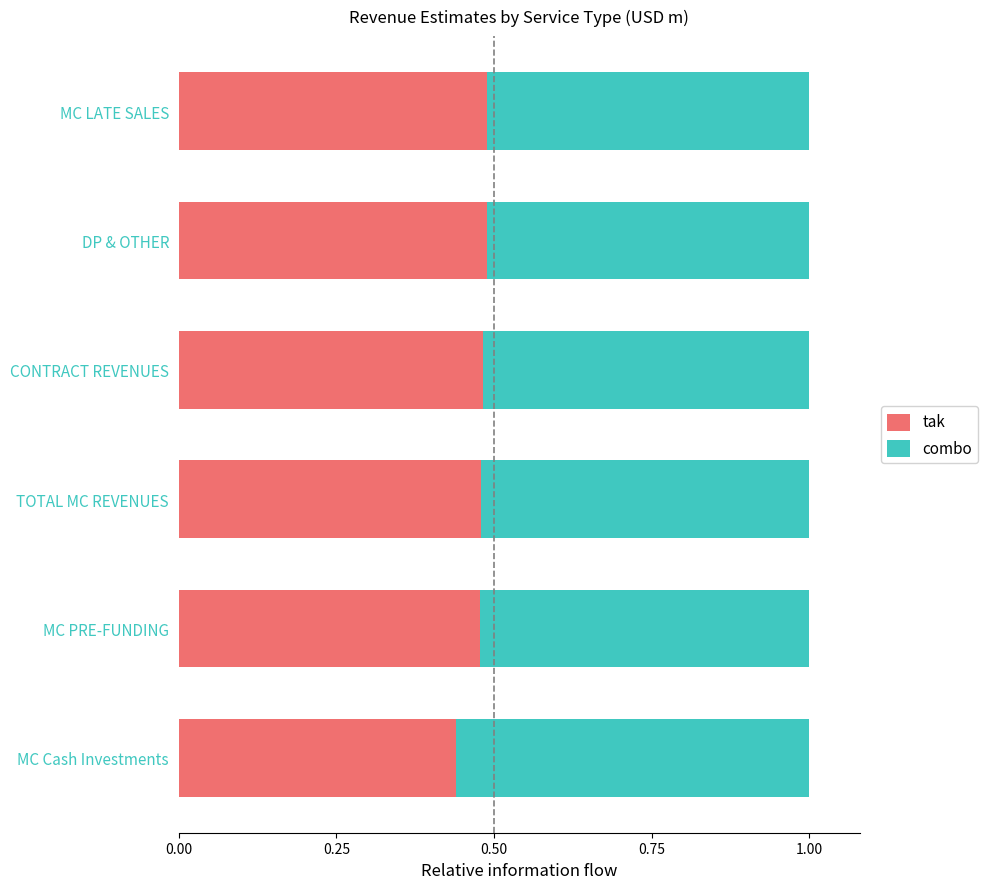

What is the total value across all series at TOTAL MC REVENUES?

1.0